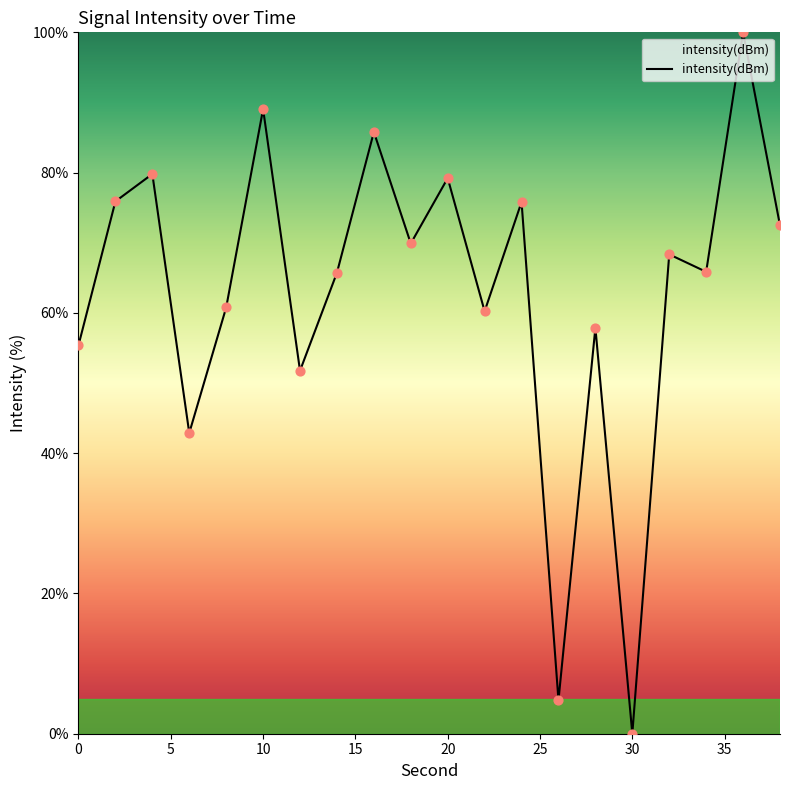

What is the greatest value displayed?

100.0